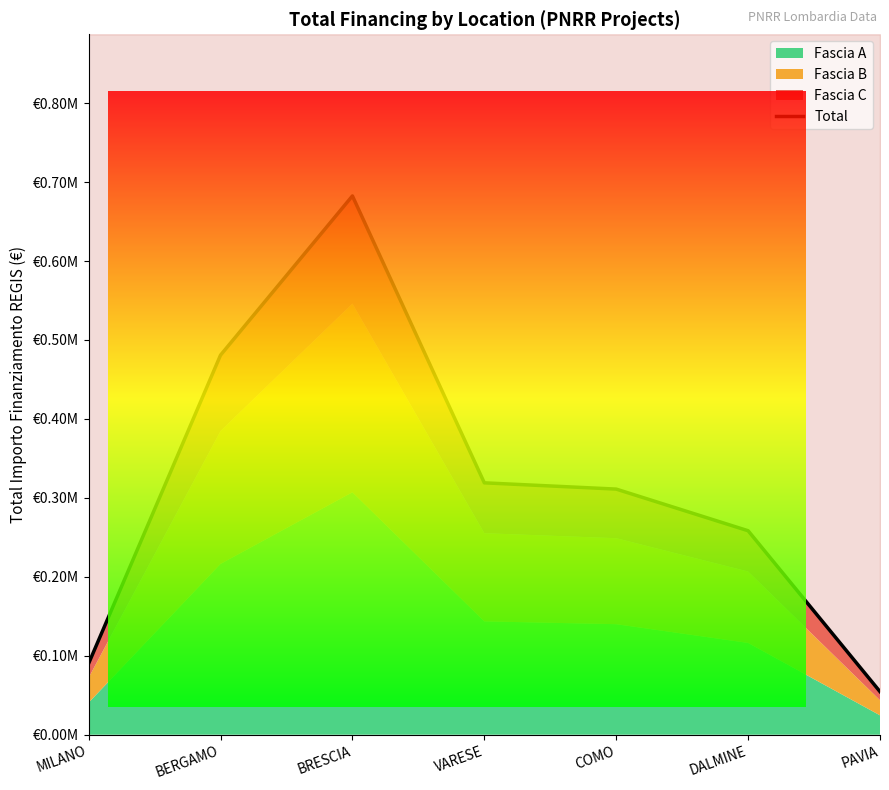

List the labels in order of value, smallest first.

PAVIA, MILANO, DALMINE, COMO, VARESE, BERGAMO, BRESCIA